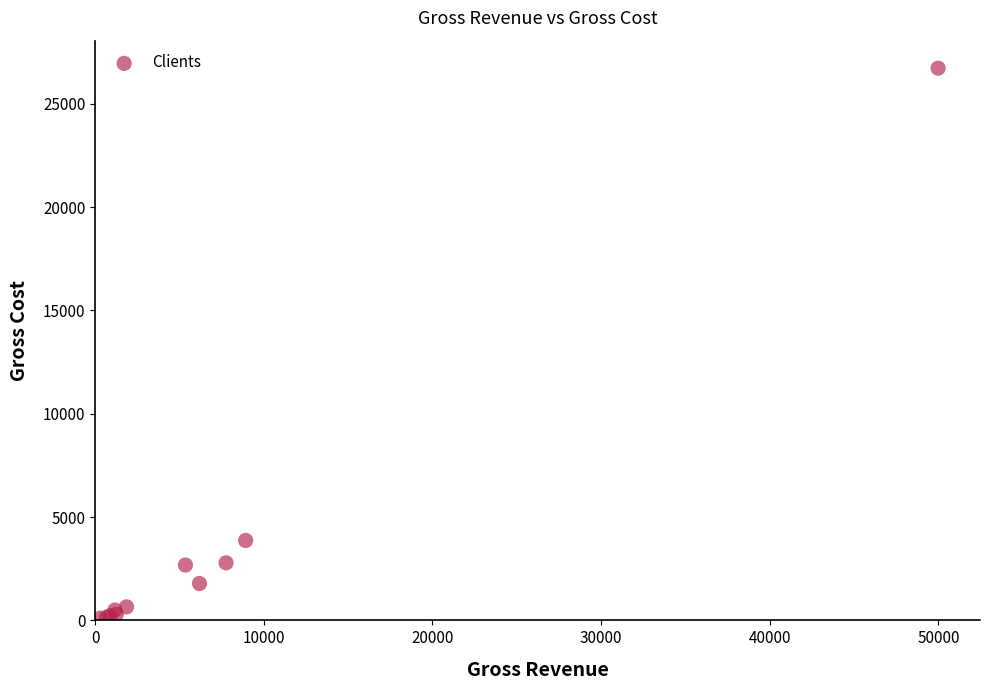

What Y value in the scatter plot is closest to 13414?

3868.4